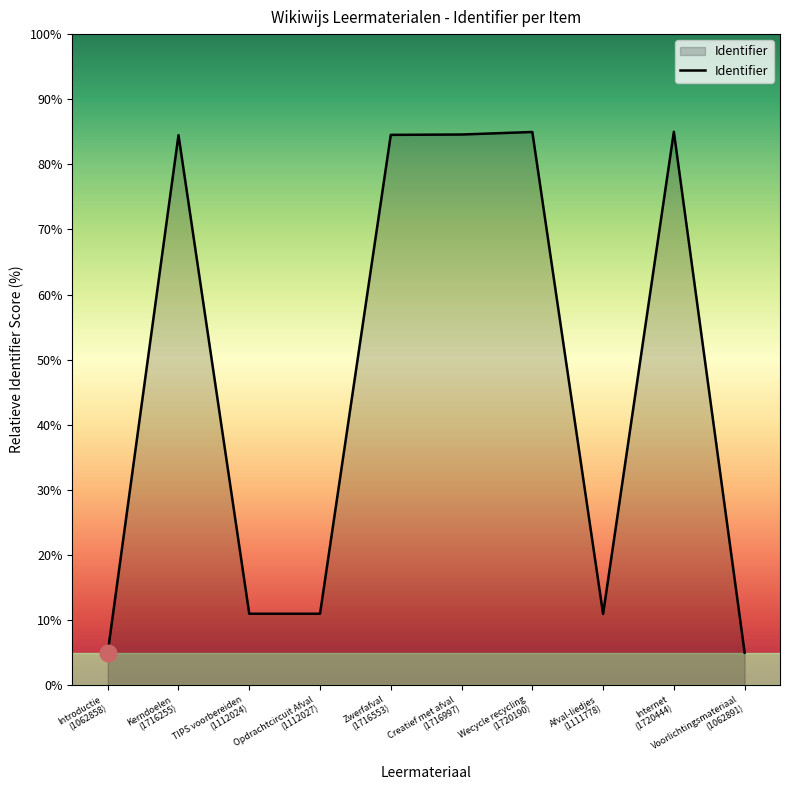

What is the minimum value shown in the chart?

5.0